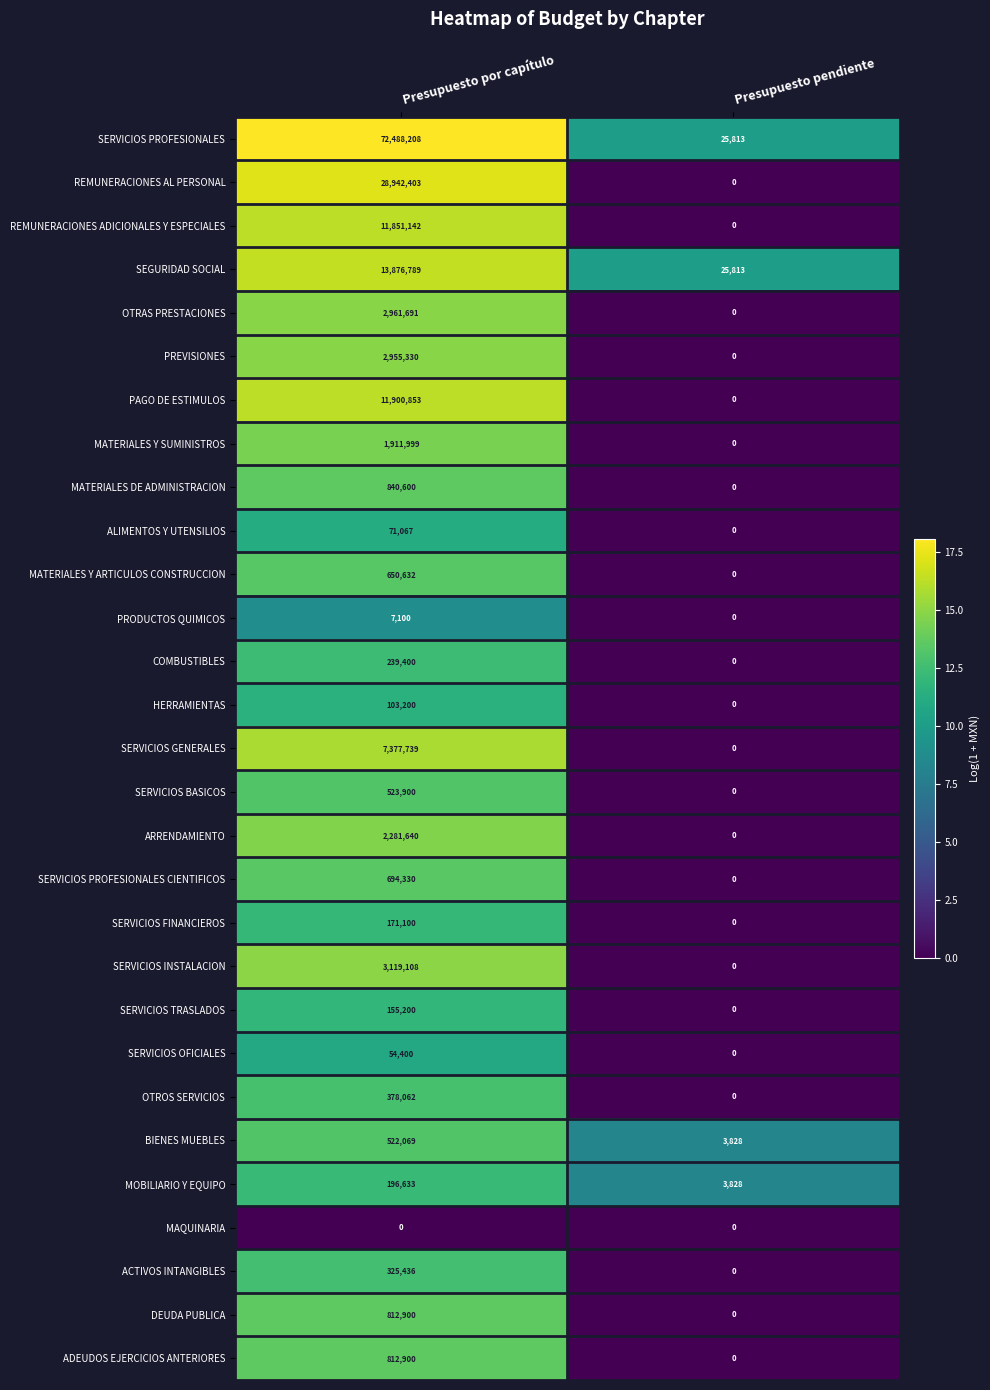

What is the greatest value displayed?

72488208